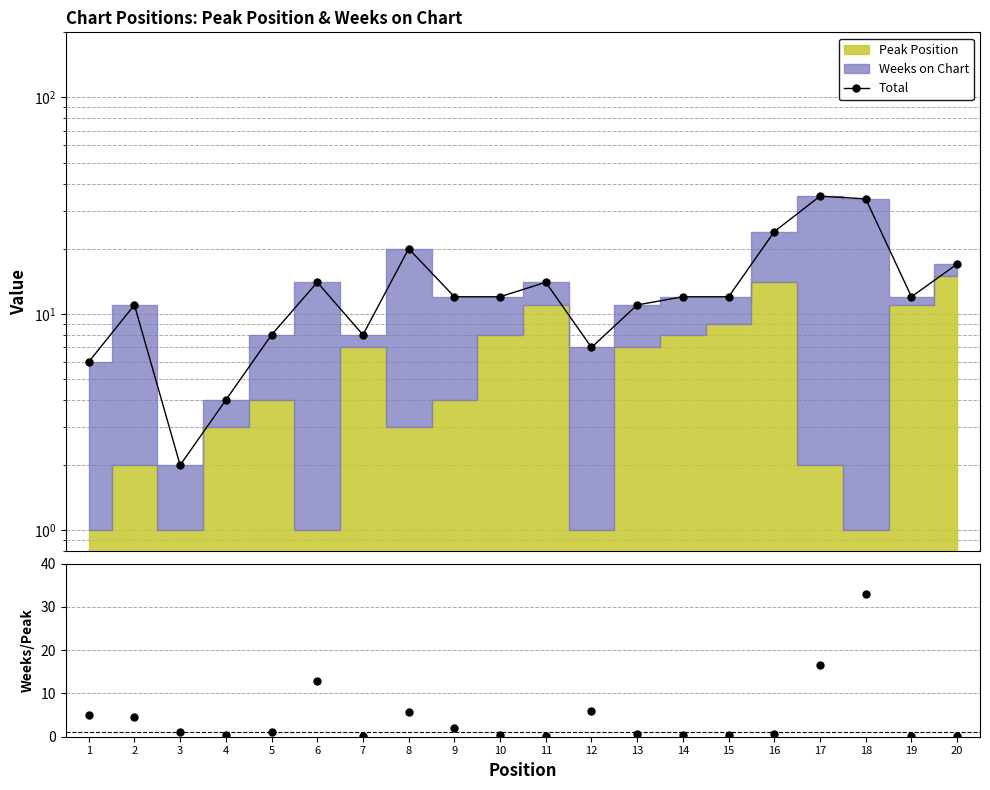

How many values in the Weeks/Peak series are below 1?

10